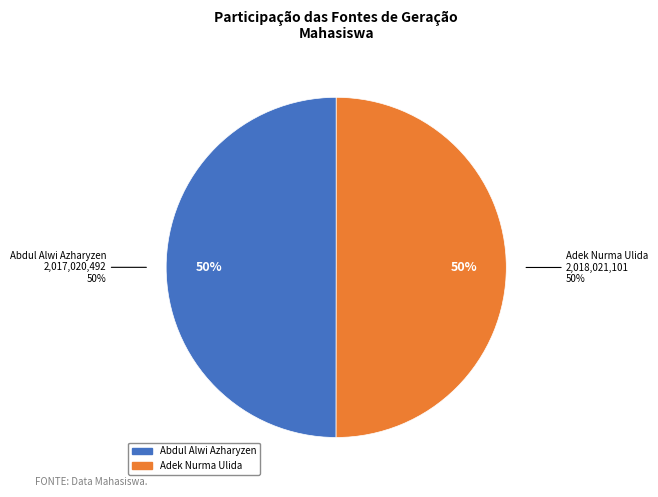

To the nearest percent, what is the combined percentage of Adek Nurma Ulida and Abdul Alwi Azharyzen?

100%